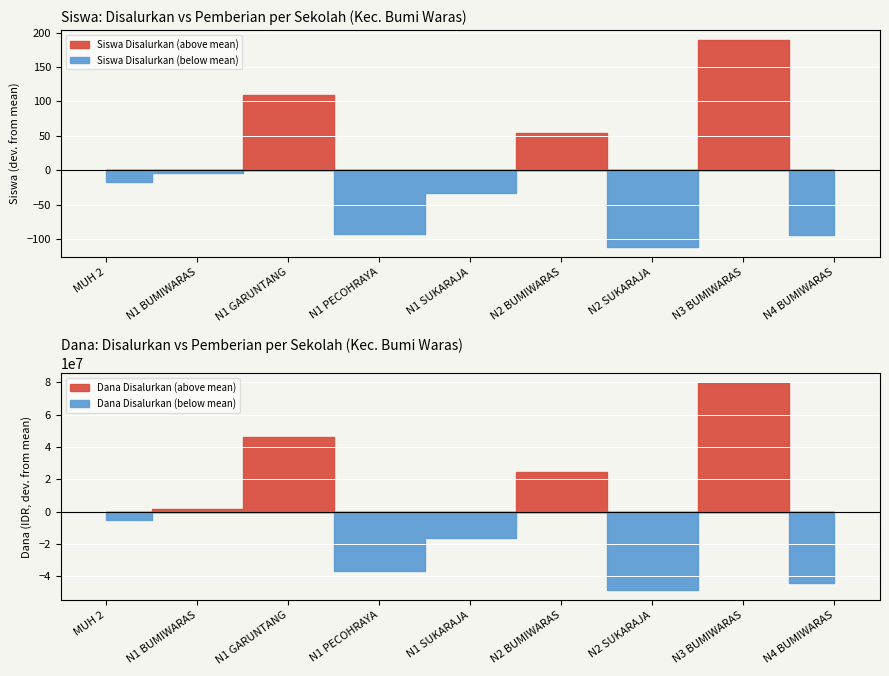

What is the difference between the maximum and minimum values in the Siswa Pemberian series?

300